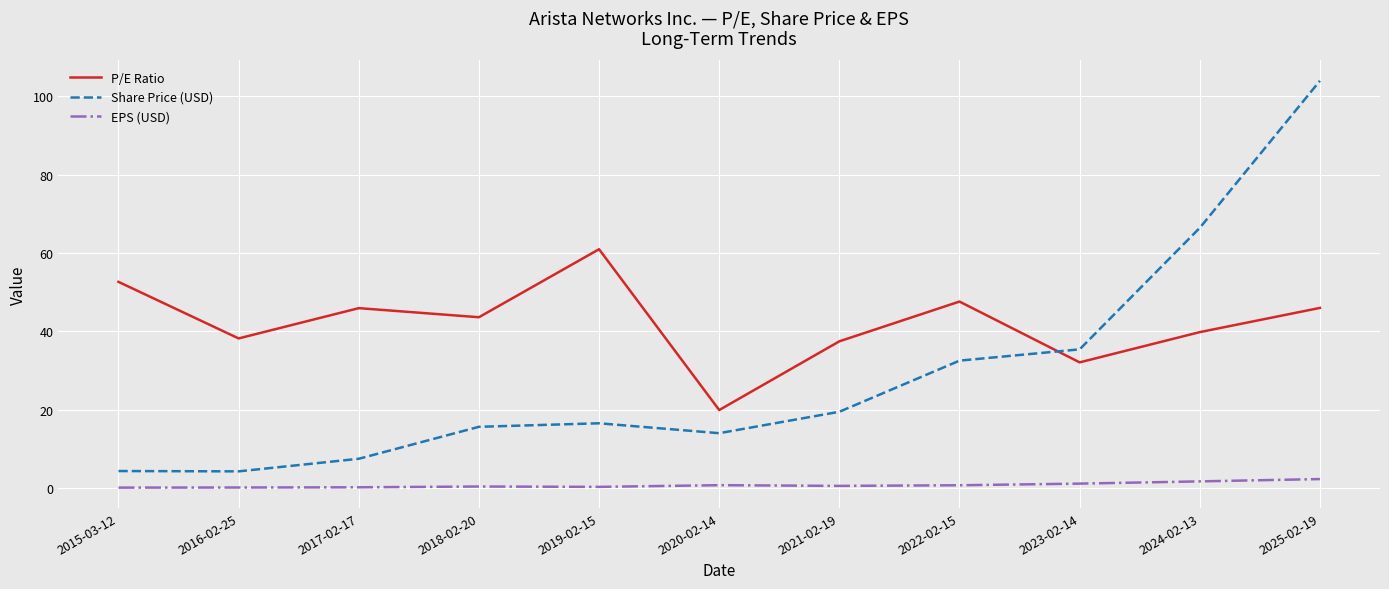

Which series has the widest spread of values?

Share Price (USD)